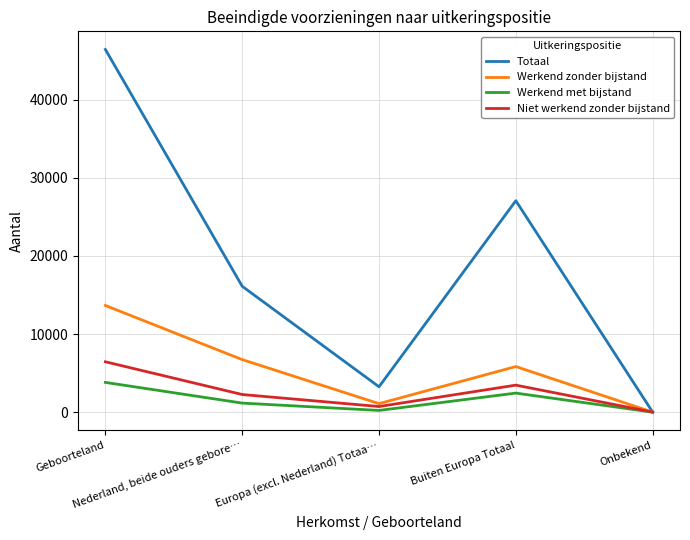

At which category does the chart reach its peak across all series?

Geboorteland